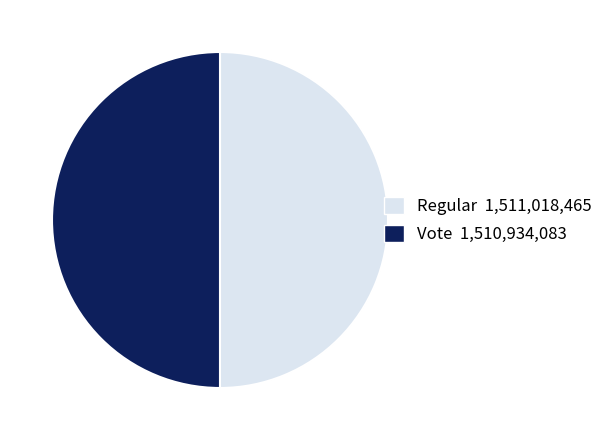

Do Vote and Regular together represent more than half of the pie?

Yes